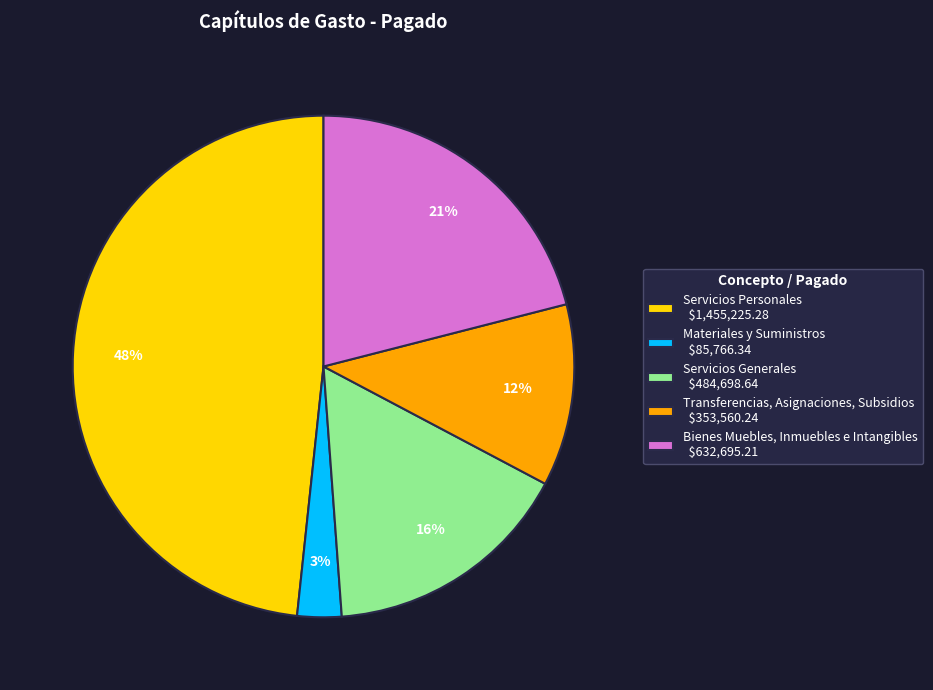

Rank the categories by value from lowest to highest.

Materiales y Suministros, Transferencias, Asignaciones, Subsidios, Servicios Generales, Bienes Muebles, Inmuebles e Intangibles, Servicios Personales